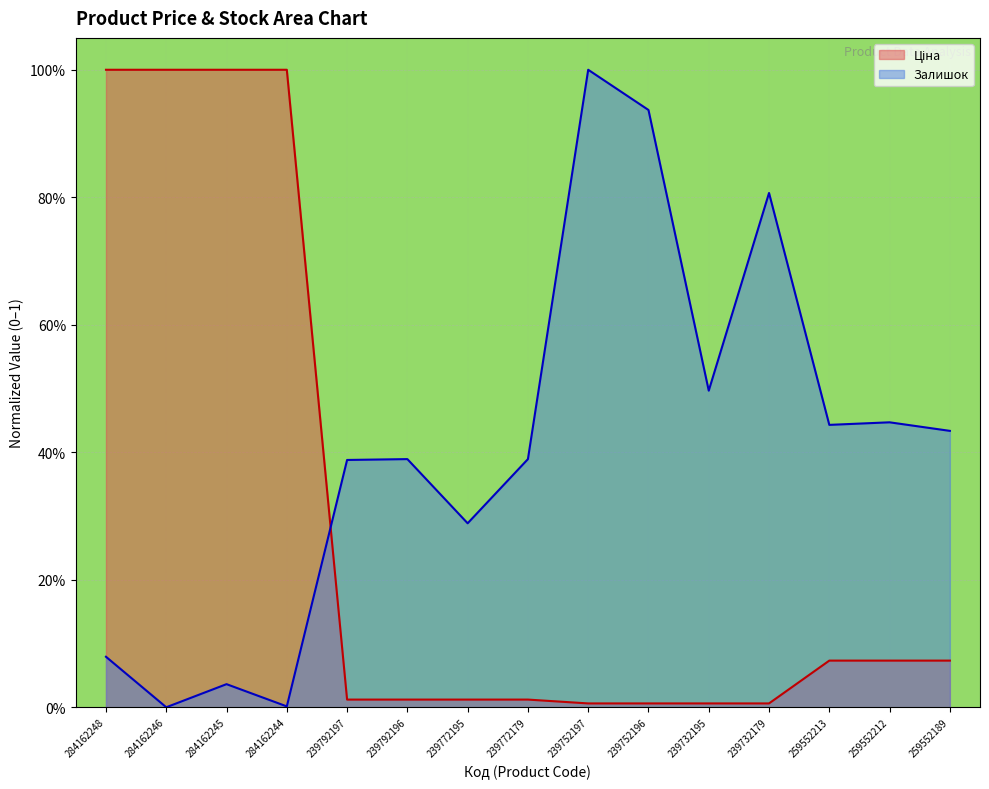

What is the label of the 10th point from the left?

239752196